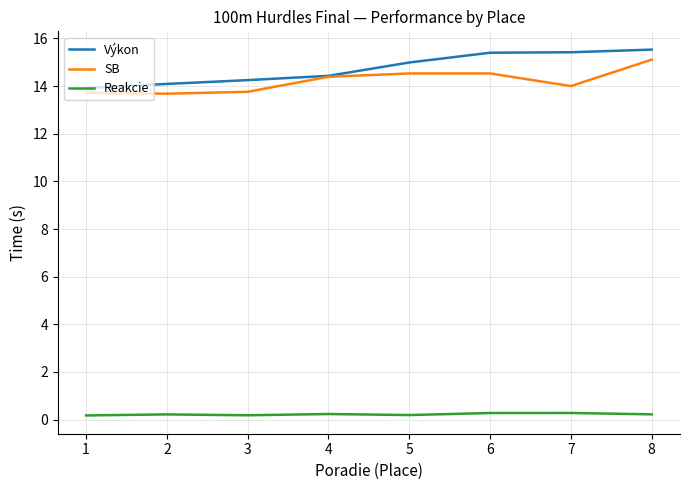

What are all the series names shown in the legend?

Výkon, SB, Reakcie